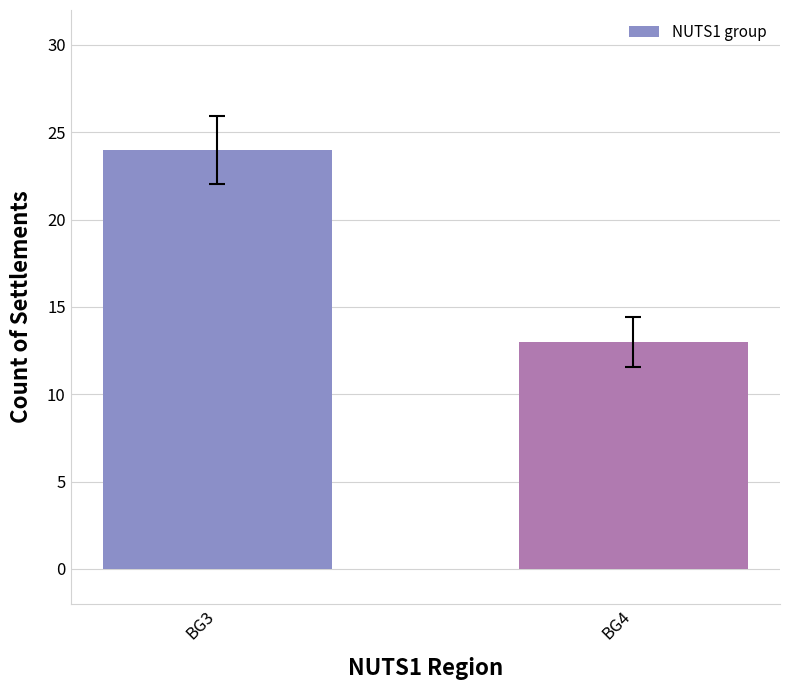

List the labels in order of value, largest first.

BG3, BG4